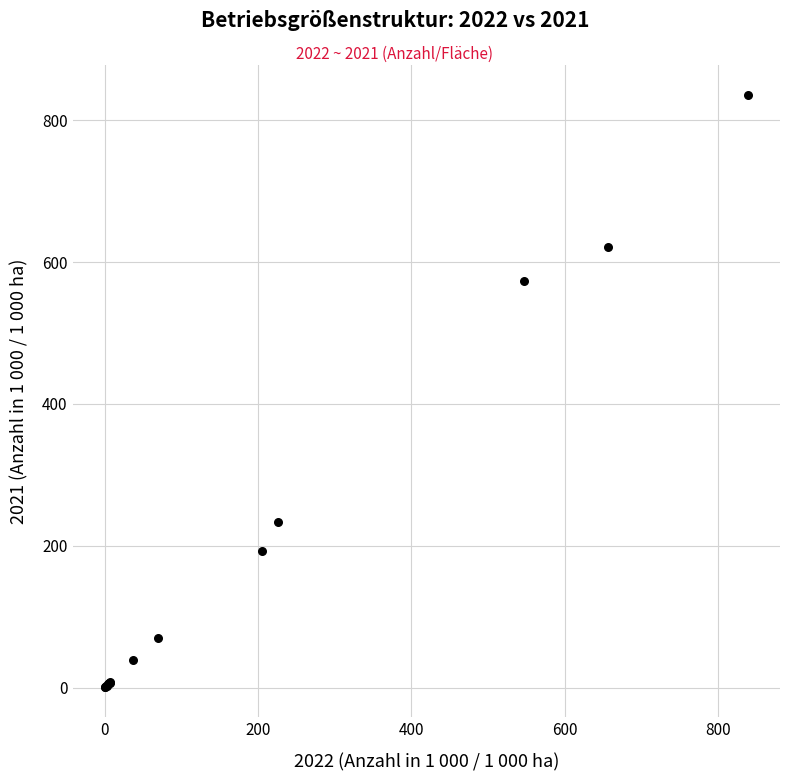

What Y value in the scatter plot is closest to 418?

574.0